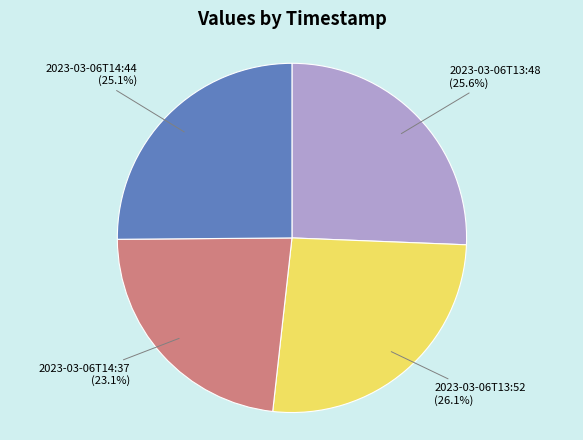

Which slice is the smallest?

2023-03-06T14:37